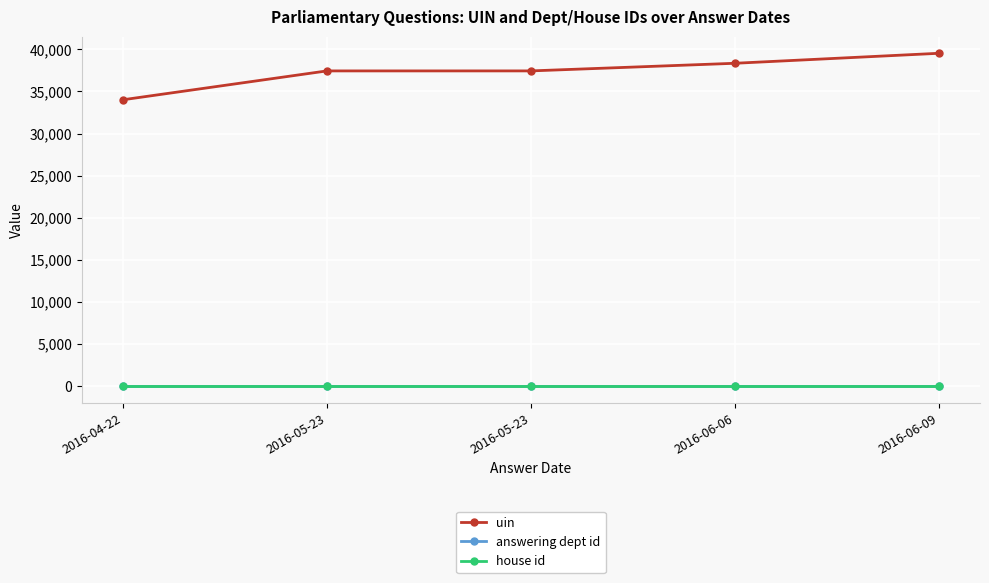

Reading left to right, extract all data points from this chart.

uin: 34009	37440	37441	38348	39536
answering dept id: 17	17	17	17	17
house id: 1	1	1	1	1